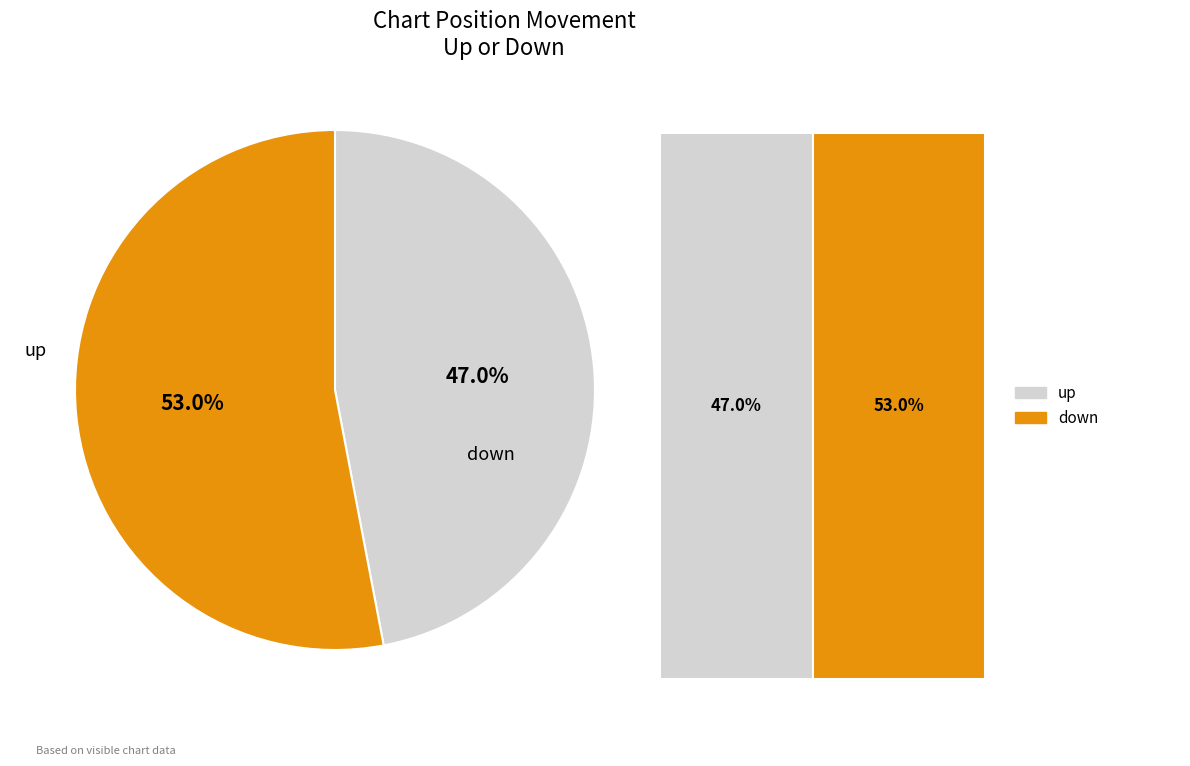

Is it true that up is 53% of the pie?

True